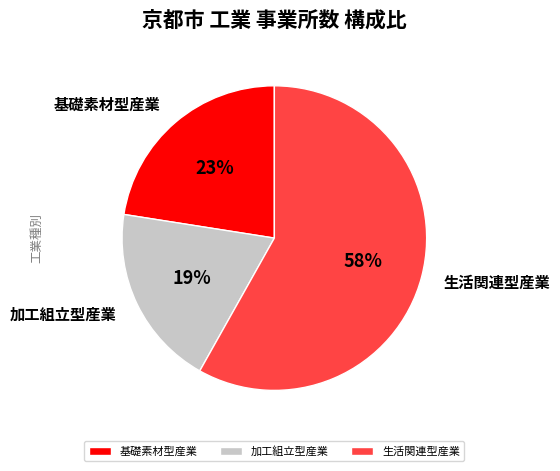

How many segments does this pie chart have?

3